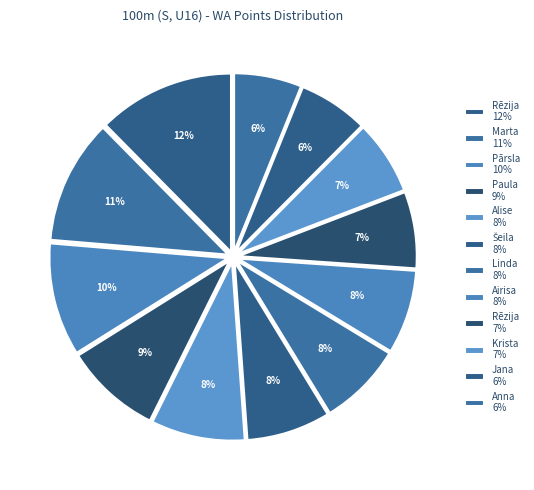

How many slices are in this pie chart?

12